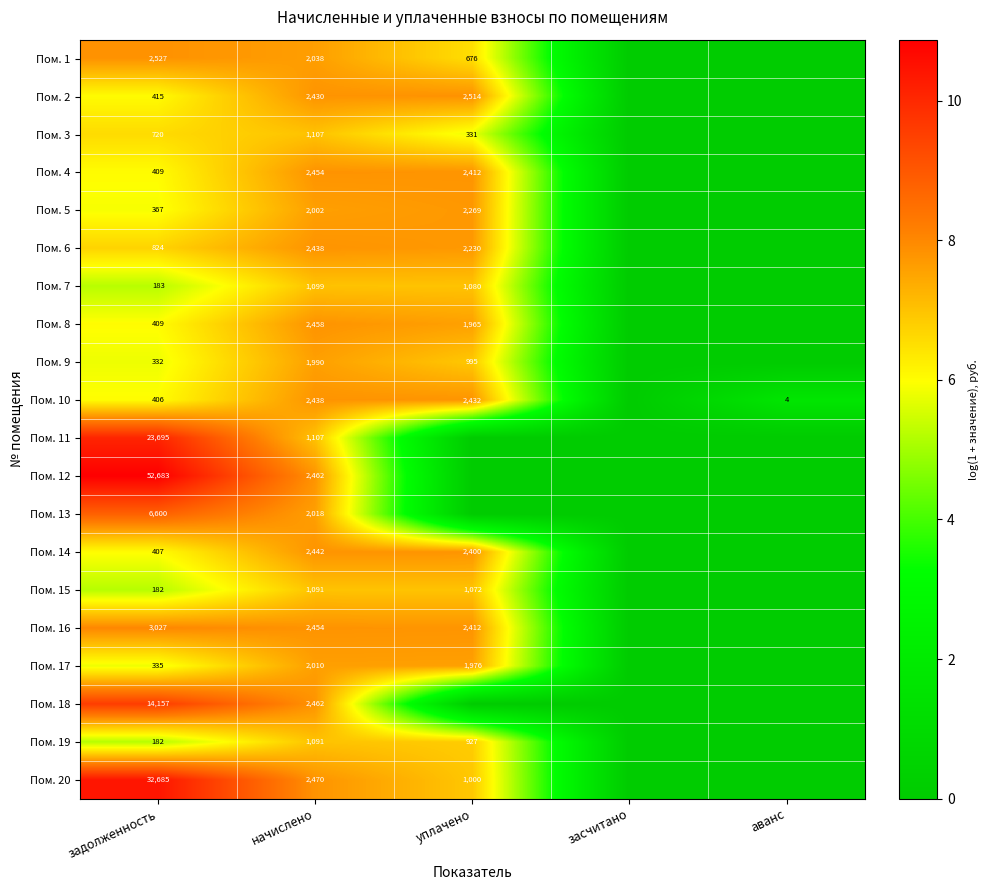

The value of Пом. 2 at уплачено is 2514. True or false?

True